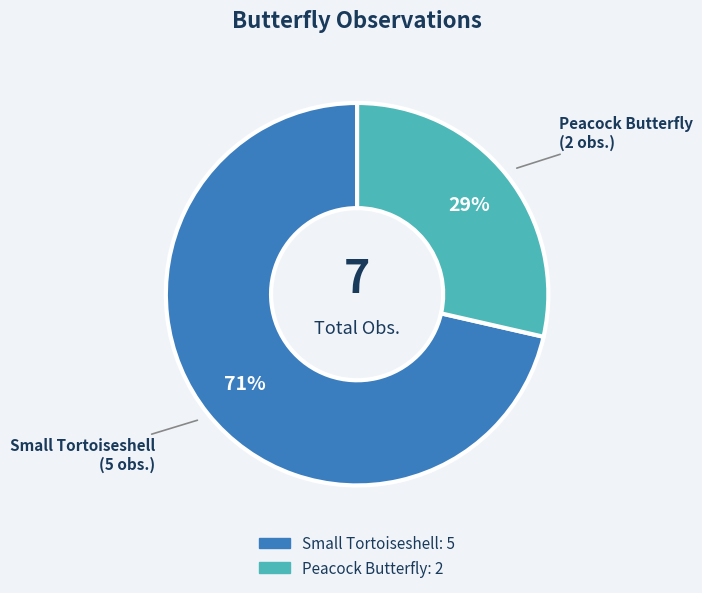

Which has a higher value, Peacock Butterfly or Small Tortoiseshell?

Small Tortoiseshell